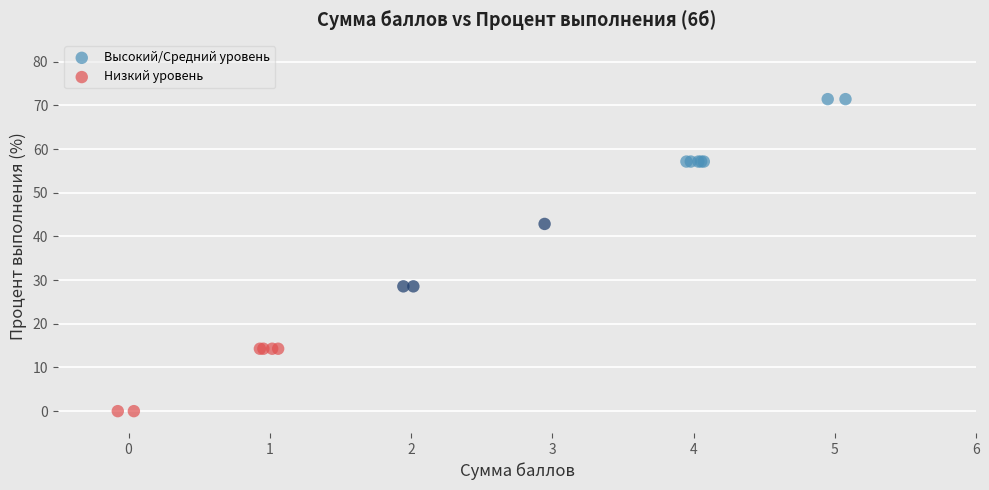

Which series reaches the maximum Y coordinate?

Высокий/Средний уровень